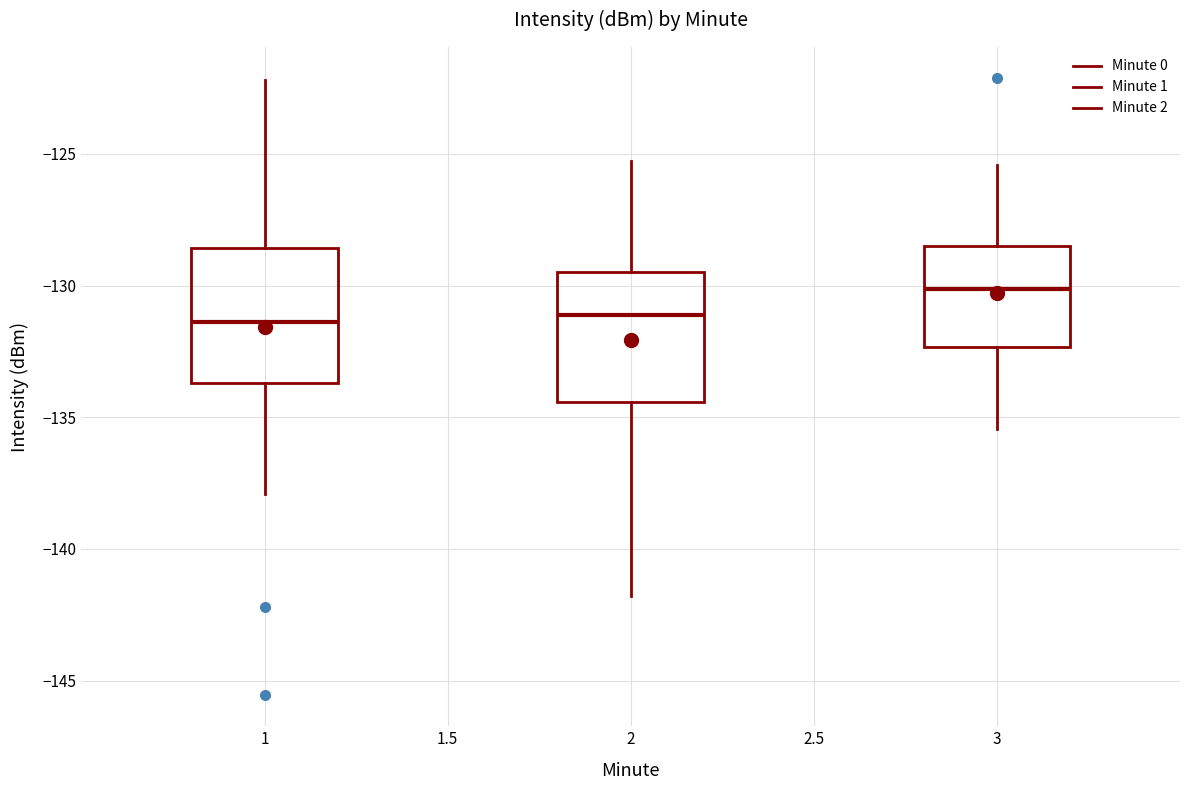

Reading left to right, read every box against the y-axis: the position of its median line, the range the box covers, and the ends of its whiskers. The values are not printed on the chart, so give them approximately, as read against the axis.

1: median -131.5, box -133.5 to -128.5, whiskers -138.0 to -122.0
2: median -131.0, box -134.5 to -129.5, whiskers -142.0 to -125.5
3: median -130.0, box -132.5 to -128.5, whiskers -135.5 to -125.5